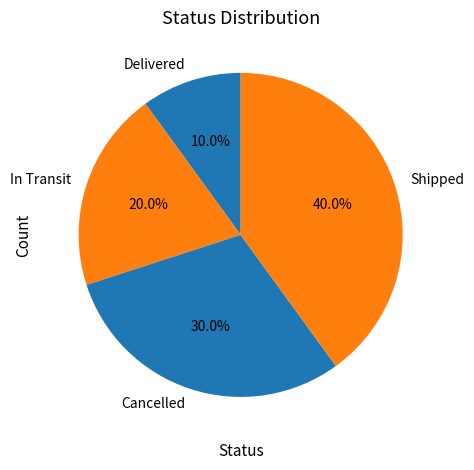

To the nearest percent, what is the average slice percentage?

25%